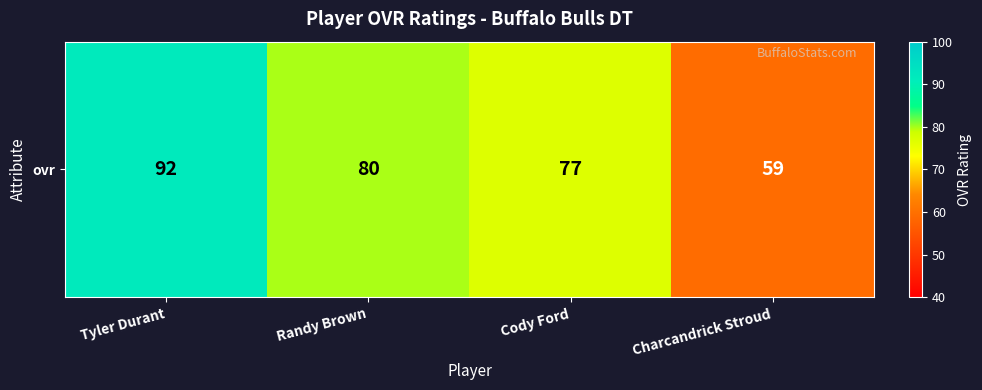

What is the minimum value shown in the chart?

59